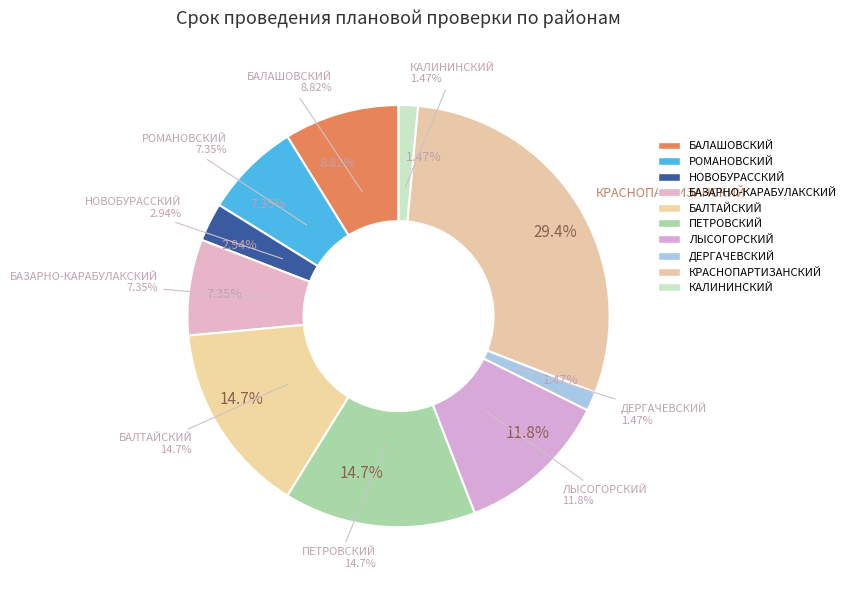

What portion of the pie excludes РОМАНОВСКИЙ?

92.6%